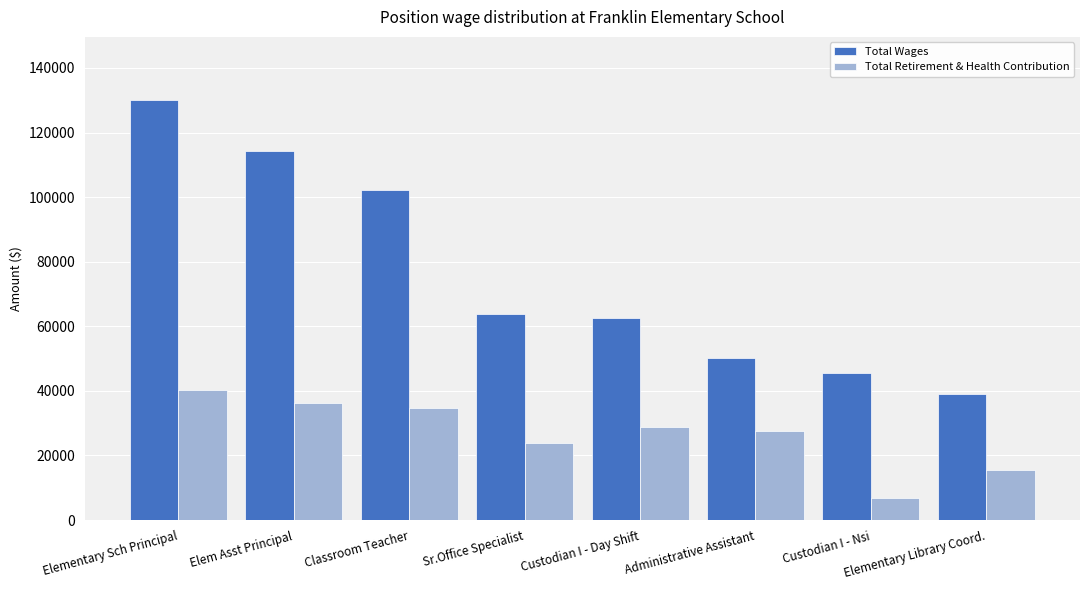

What is the difference between the second highest and second lowest values in the Total Retirement & Health Contribution series?

20804